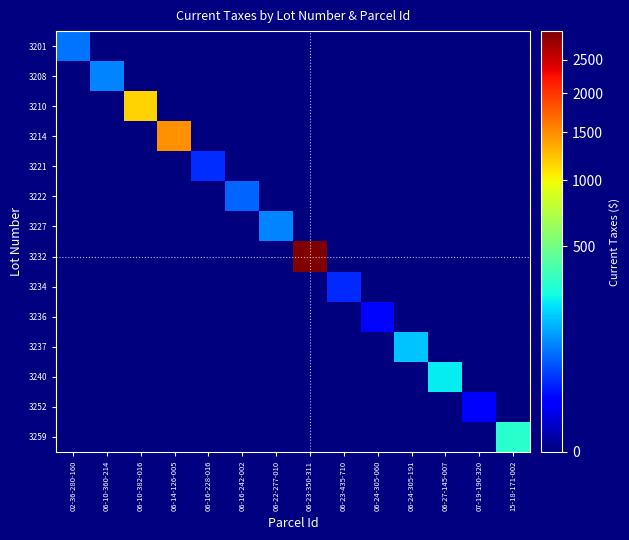

What is the difference between the highest and lowest values at 07-19-190-320?

15.7